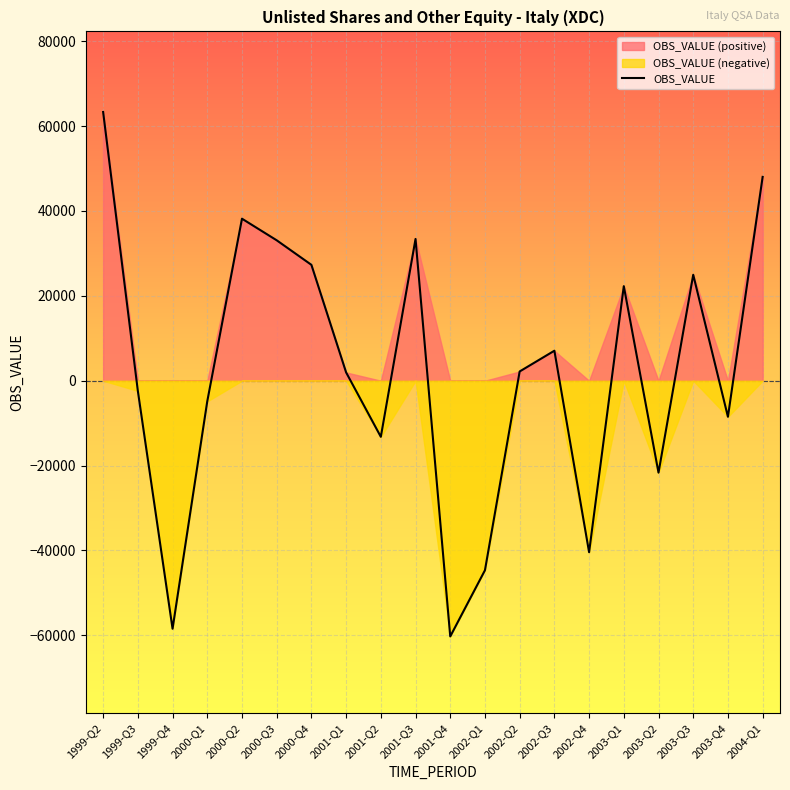

What is the difference between the maximum and second lowest values?

121759